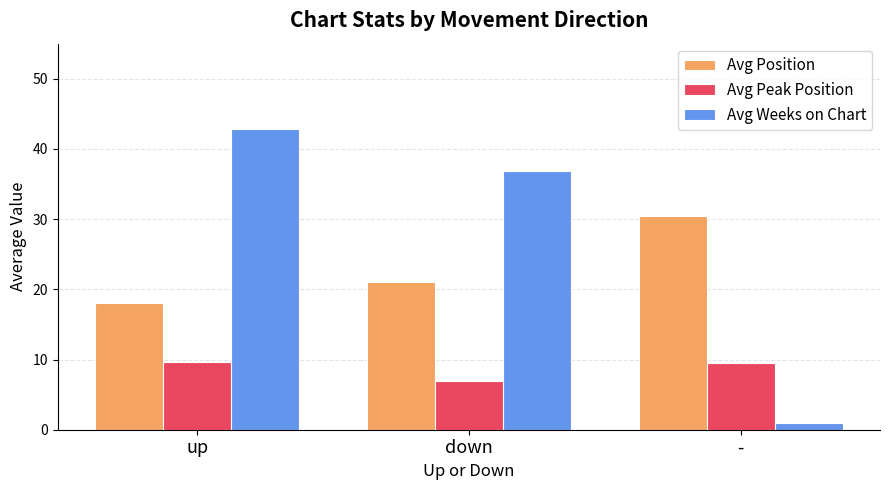

What is the sum of the Avg Position values at up and down?

39.1